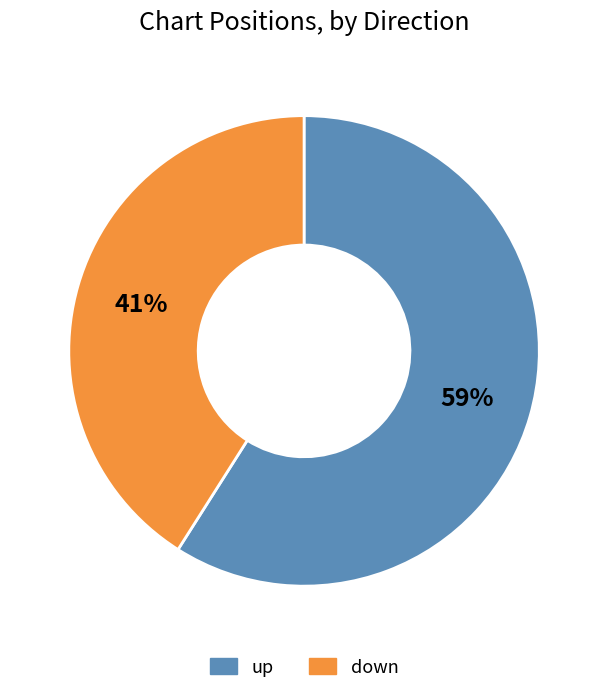

What percentage is the up slice, to the nearest percent?

59%